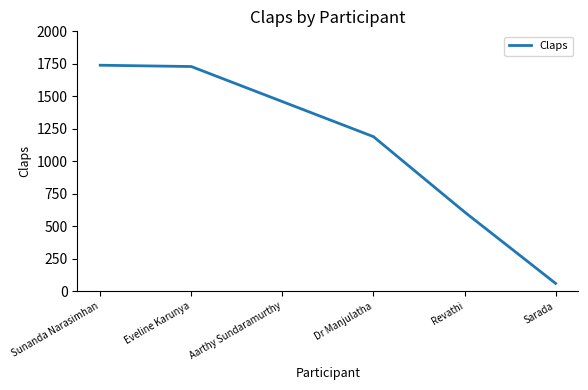

What is the ratio of the value at Sunanda Narasimhan to the value at Dr Manjulatha?

1.5